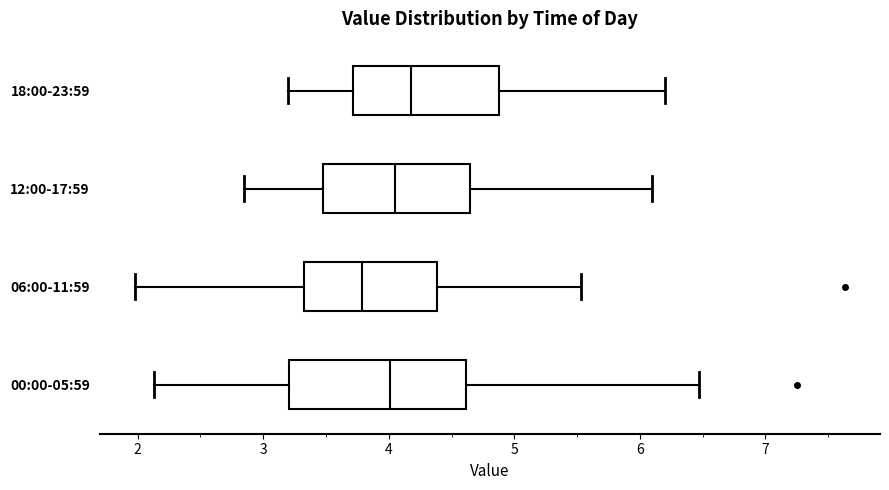

Comparing the boxes themselves (not the whiskers), which one is the widest?

00:00-05:59